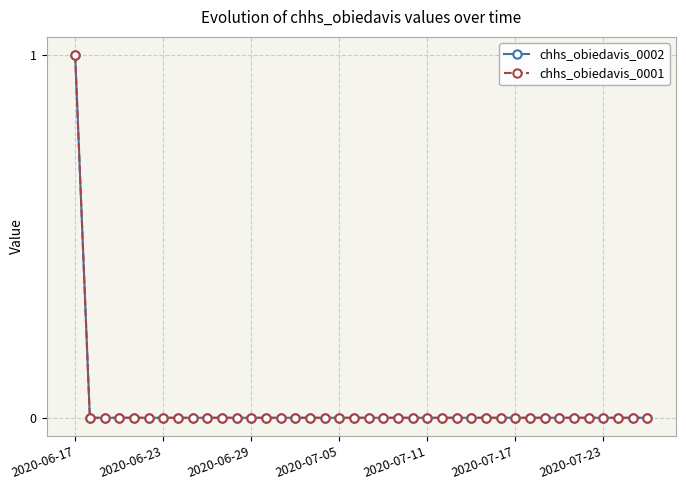

Rank the series by their maximum value, from highest to lowest.

chhs_obiedavis_0002, chhs_obiedavis_0001